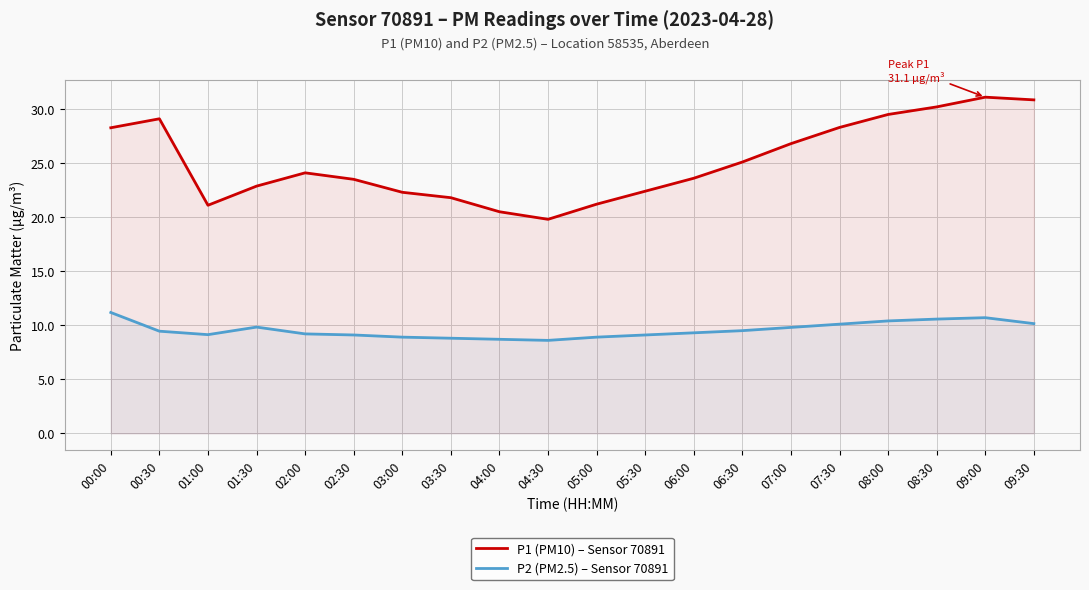

Which has a higher value, 07:00 or 02:00?

07:00